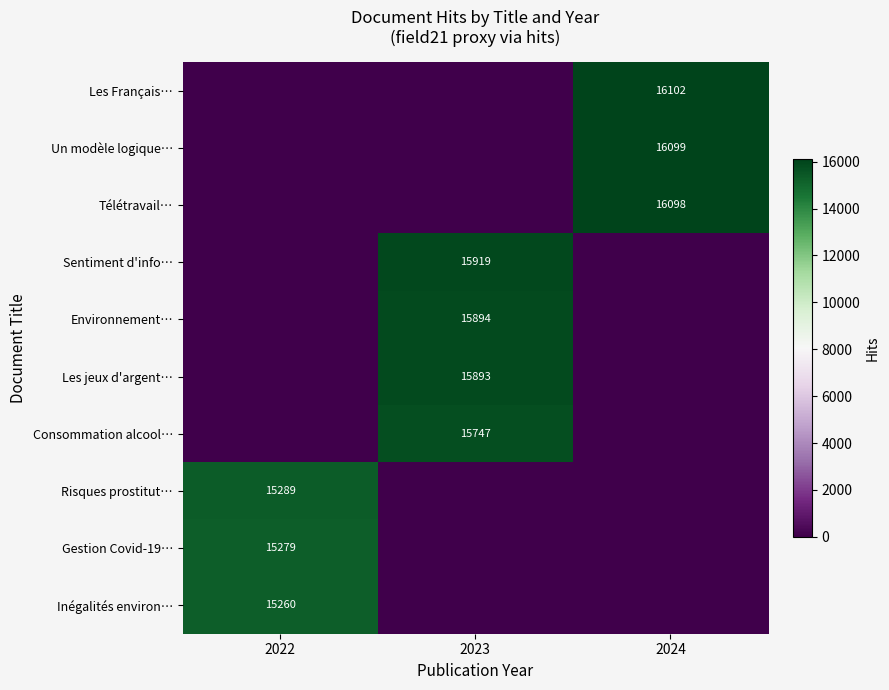

What is the maximum value shown in the chart?

16102